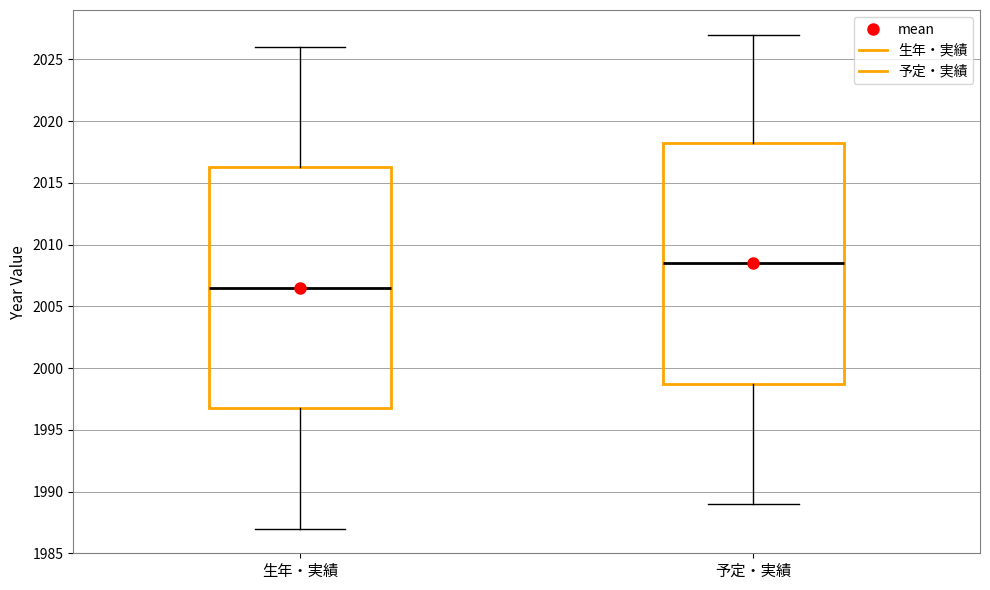

Reading left to right, read every box against the y-axis: the position of its median line, the range the box covers, and the ends of its whiskers. The values are not printed on the chart, so give them approximately, as read against the axis.

生年・実績: median 2006.5, box 1997.0 to 2016.5, whiskers 1987.0 to 2026.0
予定・実績: median 2008.5, box 1999.0 to 2018.5, whiskers 1989.0 to 2027.0